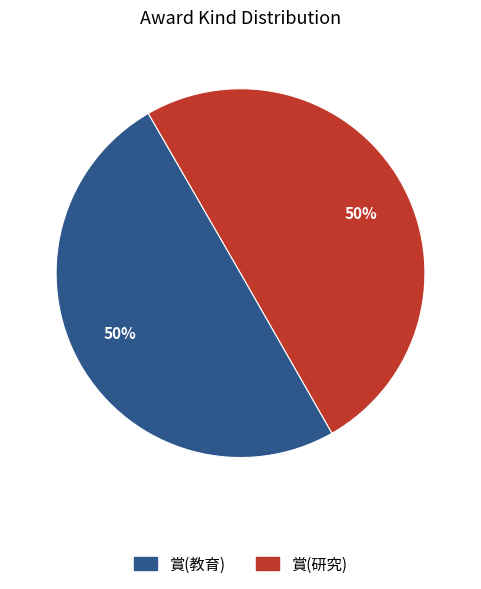

To the nearest percent, what is the average slice percentage?

50%